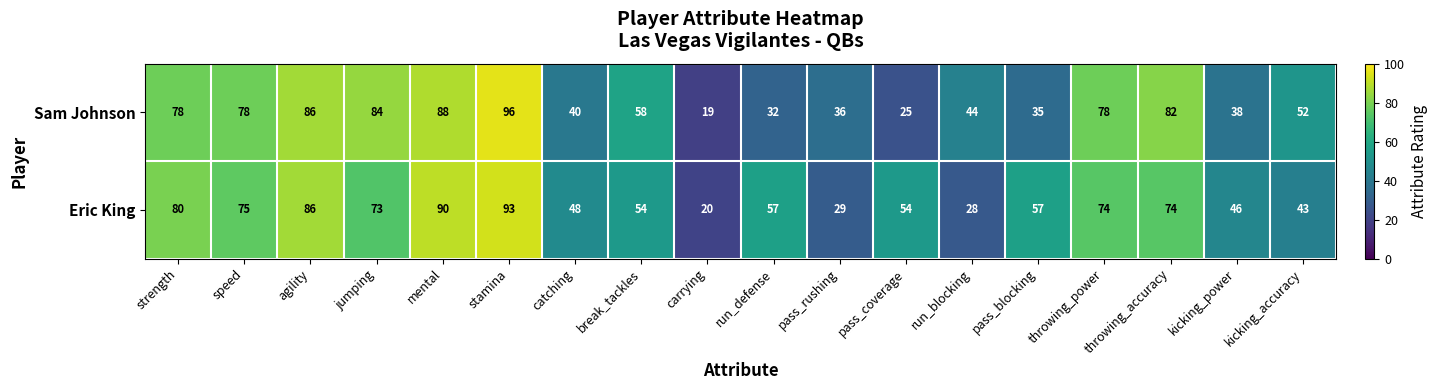

At jumping, list the series in order from largest to smallest.

Sam Johnson, Eric King